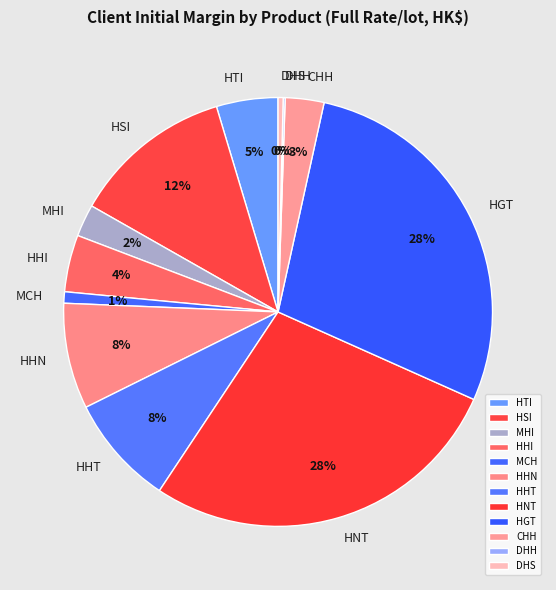

Is it true that HGT is 28% of the pie?

True